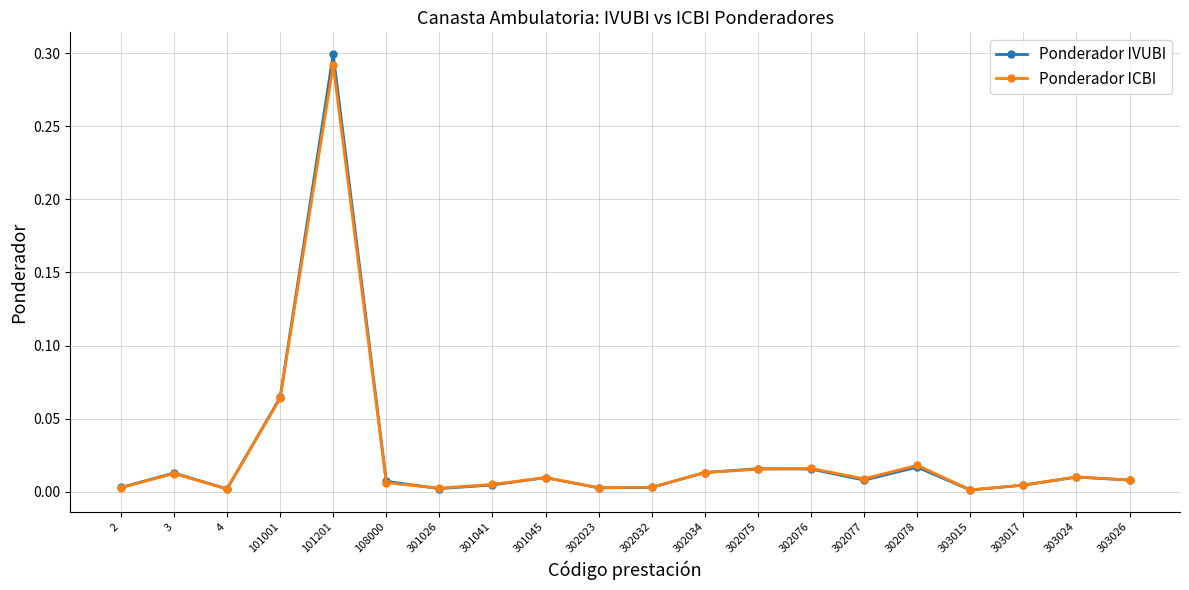

At which category does the chart reach its peak across all series?

101201